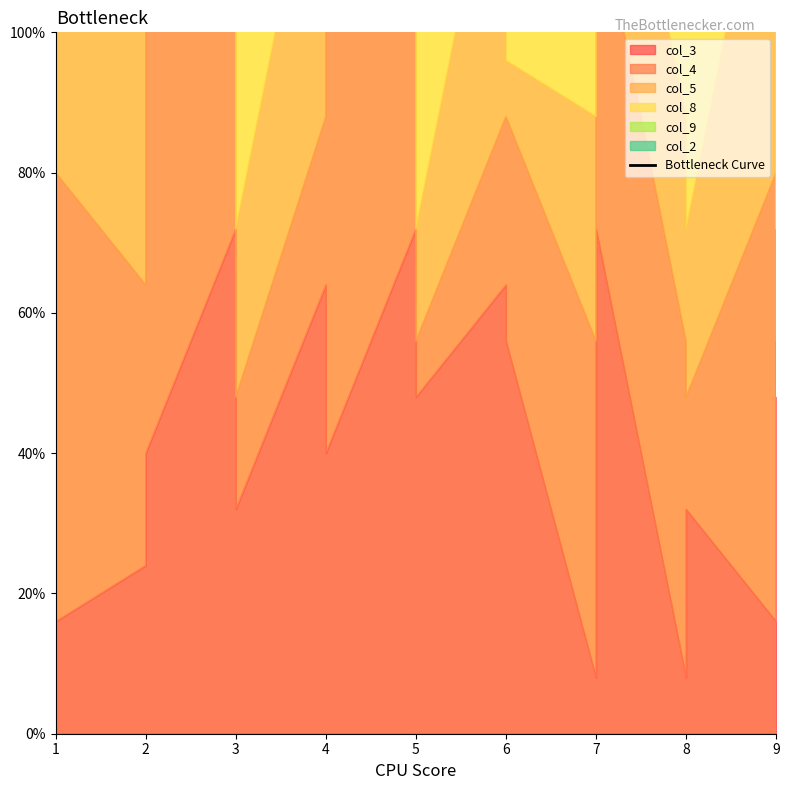

What is the average value?

179